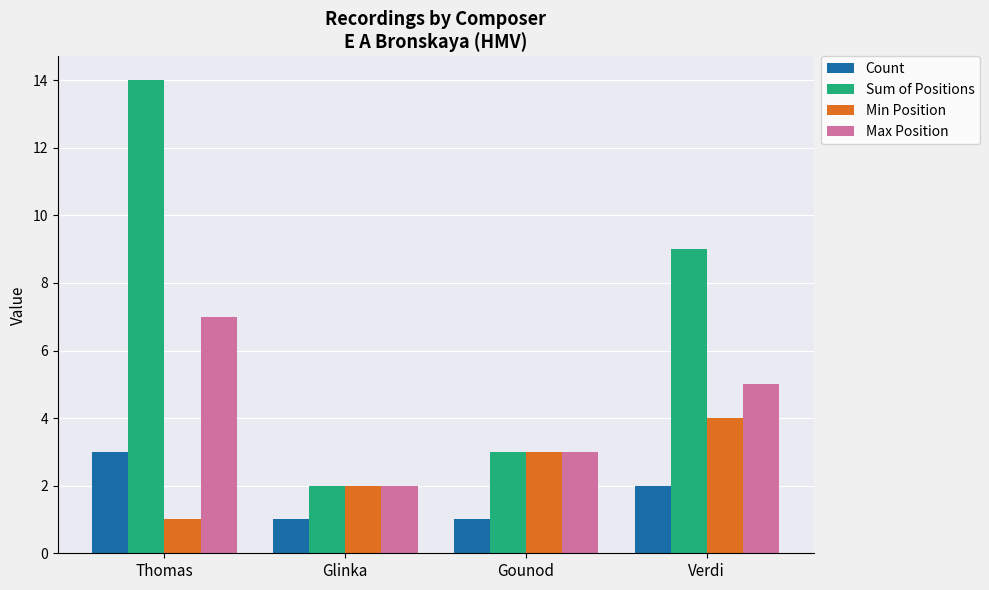

What is the difference between the maximum and minimum values in the Max Position series?

5